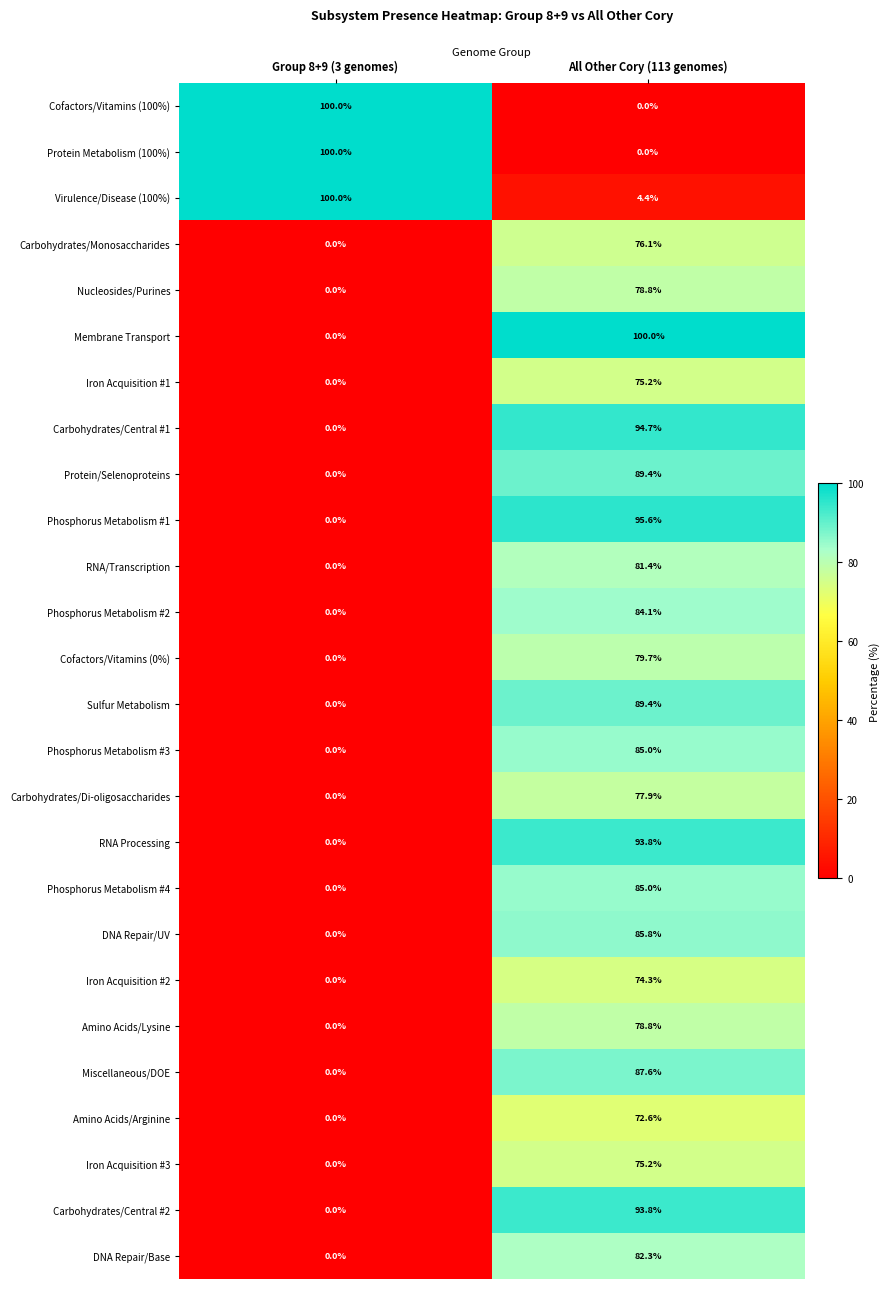

Read the DNA Repair/UV value at All Other Cory (113 genomes).

85.8